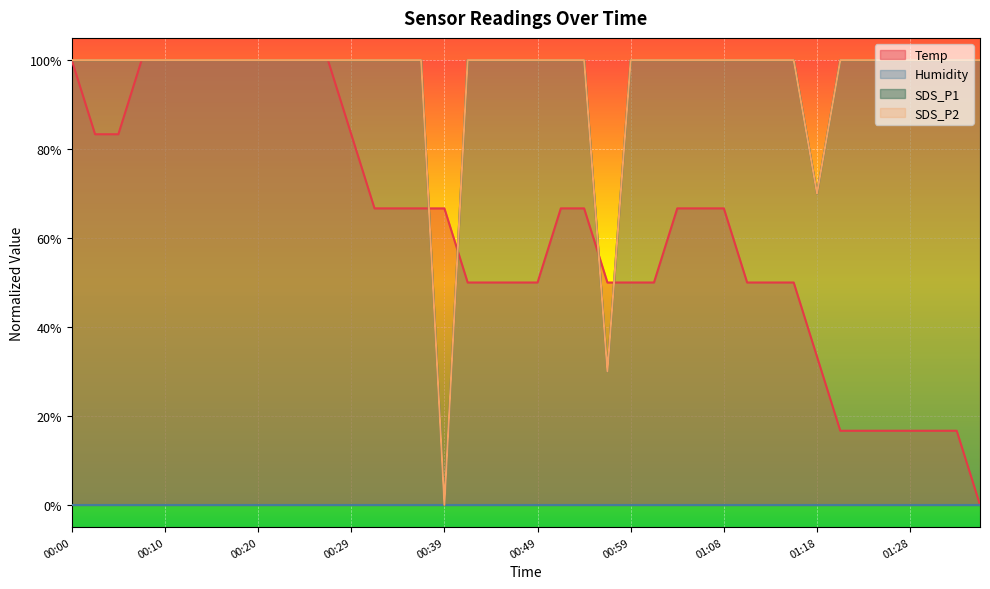

What value does the SDS_P2 series have at 01:21?

1.0